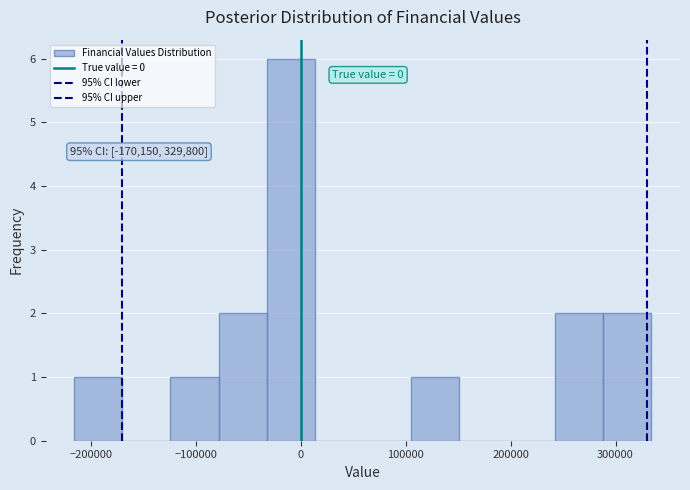

Over which range of the x-axis is the bar tallest?

-30000 to 10000